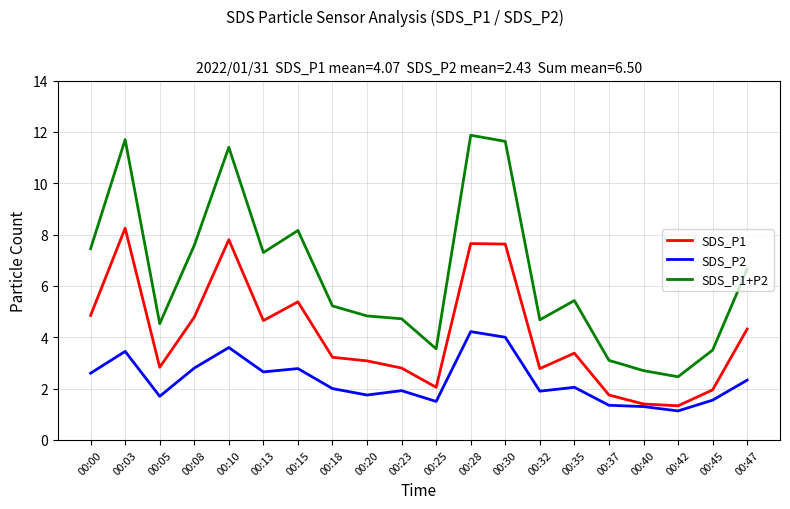

Does the chart display data point markers on the line(s)?

No